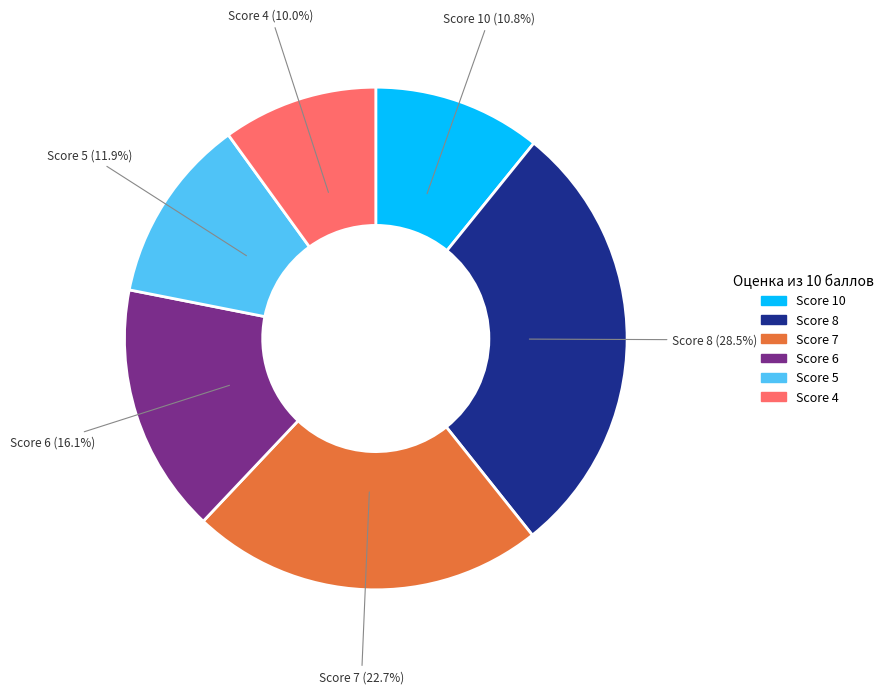

Is there a majority slice in this chart?

No